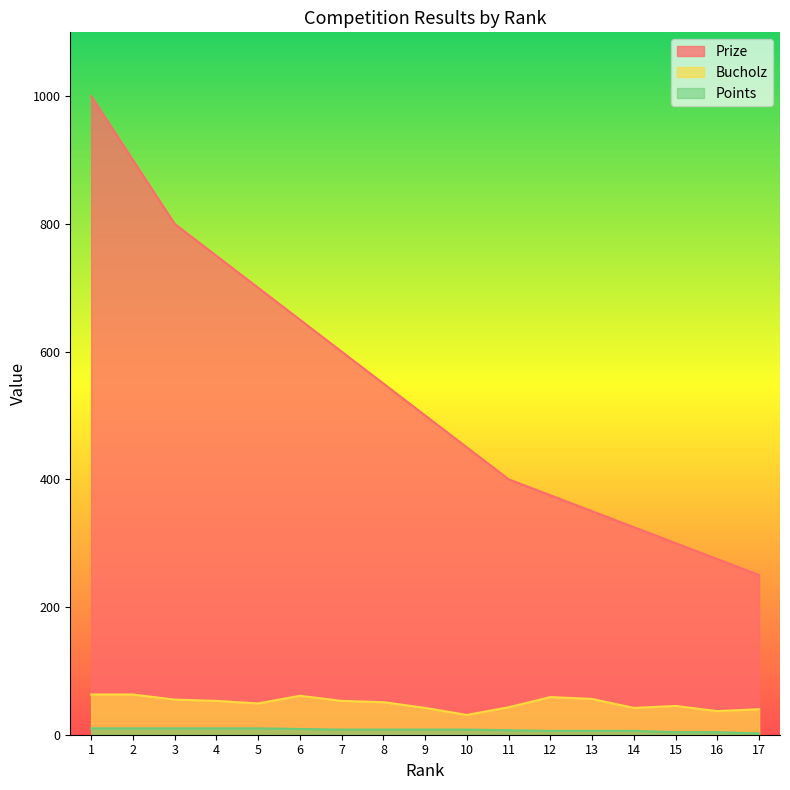

What value does the Points series have at 10?

8